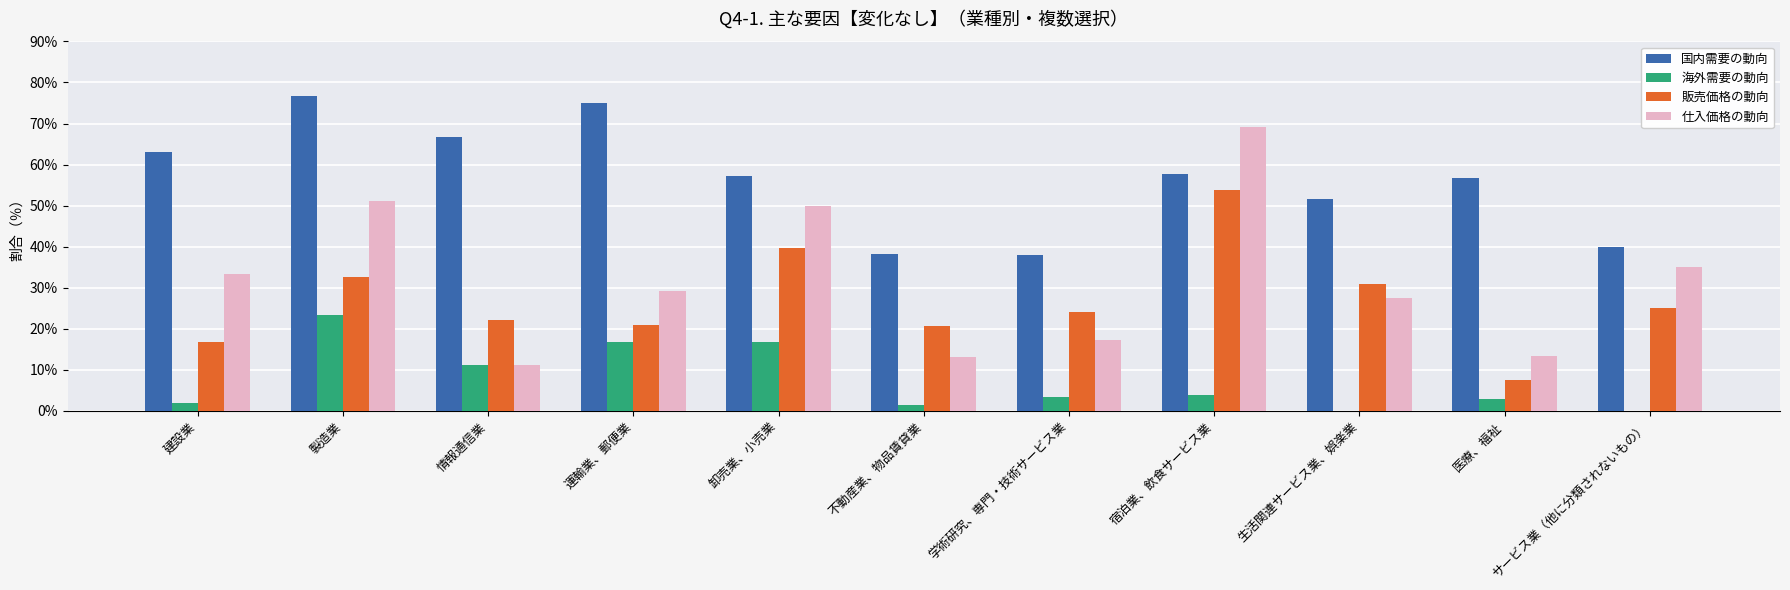

Which category has the highest value in the 仕入価格の動向 series?

宿泊業、飲食サービス業